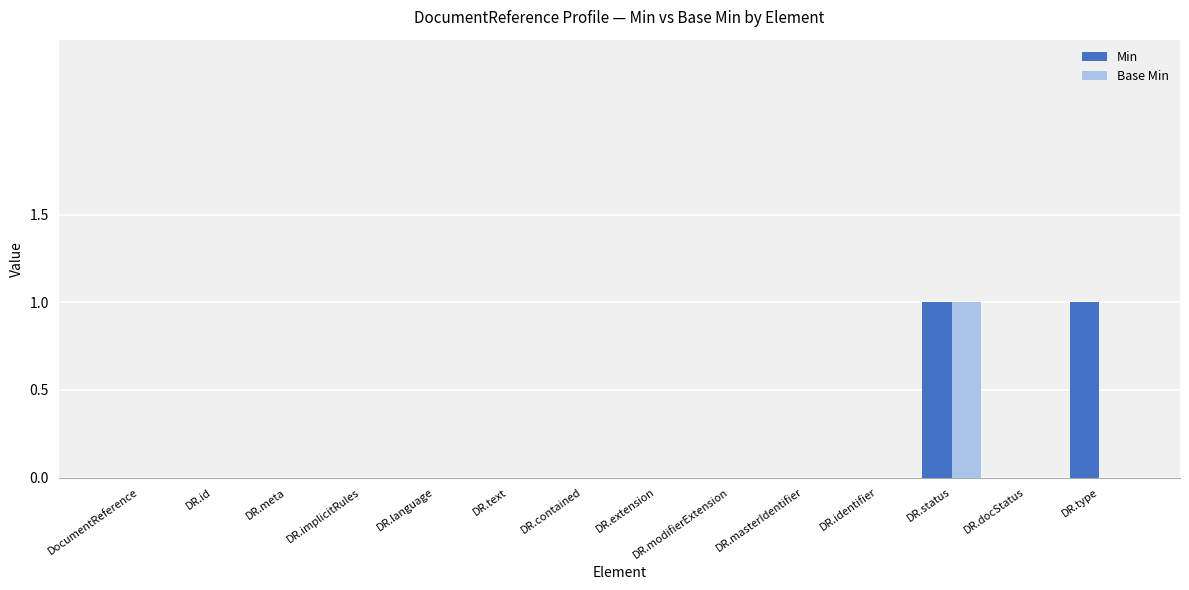

Is it true that Min equals 2 at DR.type?

False